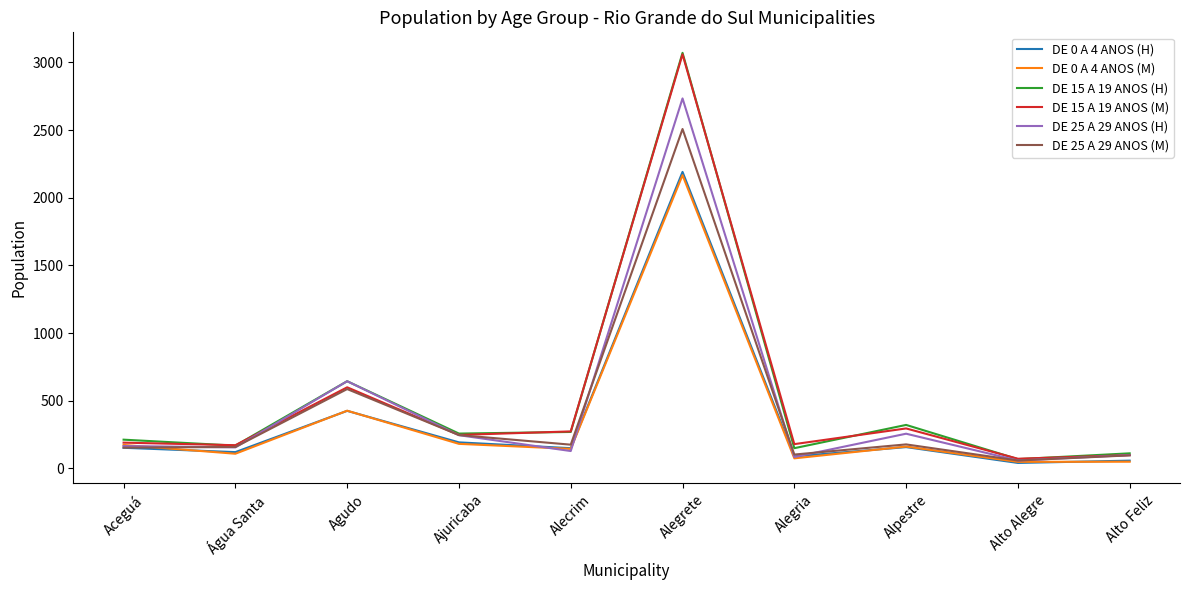

The value of DE 0 A 4 ANOS (M) at Alpestre is 161. True or false?

True